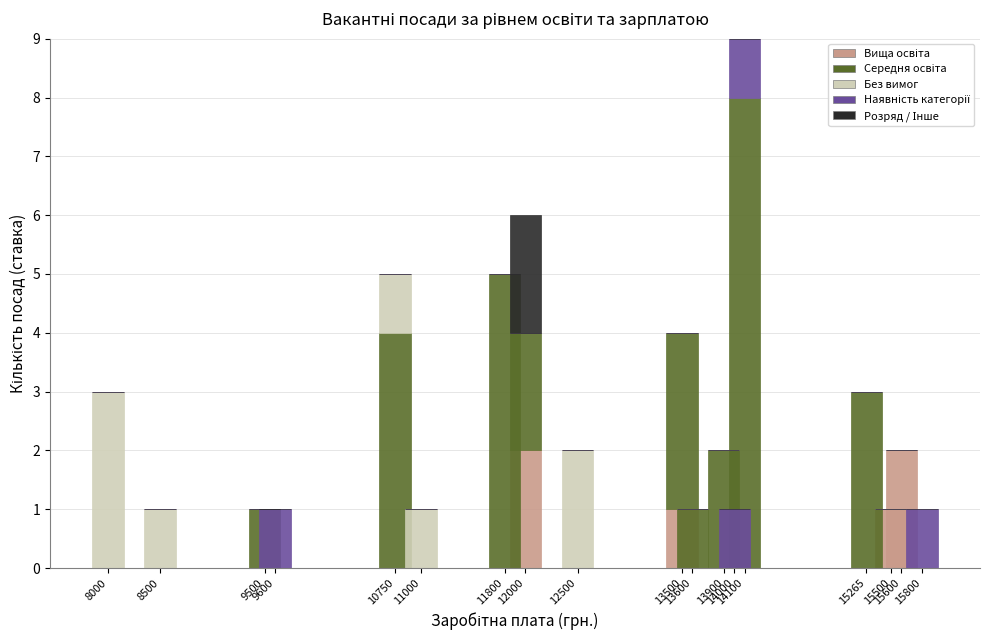

Rank the series by their maximum value, from highest to lowest.

Середня освіта, Без вимог, Вища освіта, Розряд / Інше, Наявність категорії